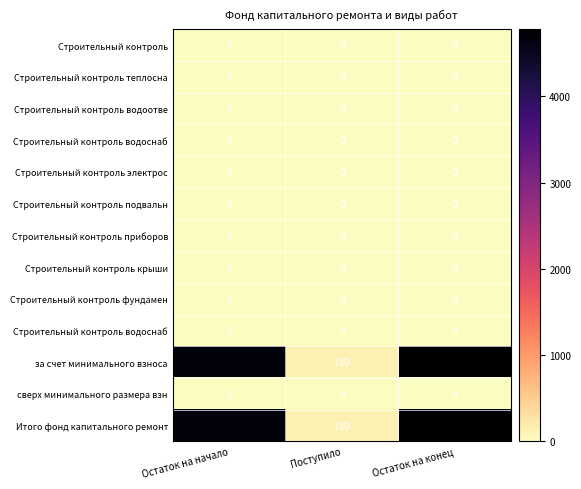

What is the total value across all series at Остаток на начало?

9290.6